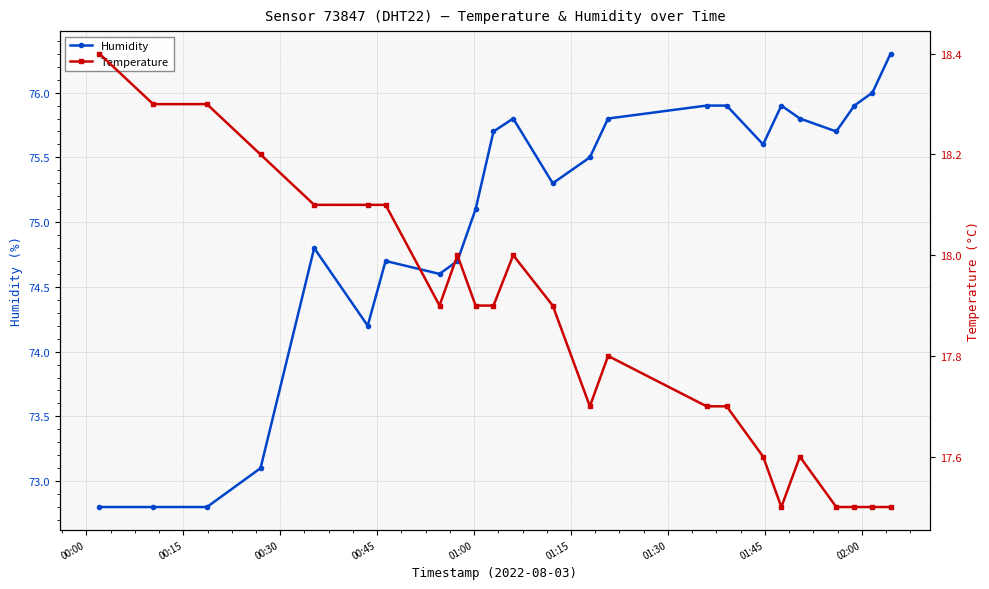

What is the value of the Humidity point at the 6th from the left?

74.2